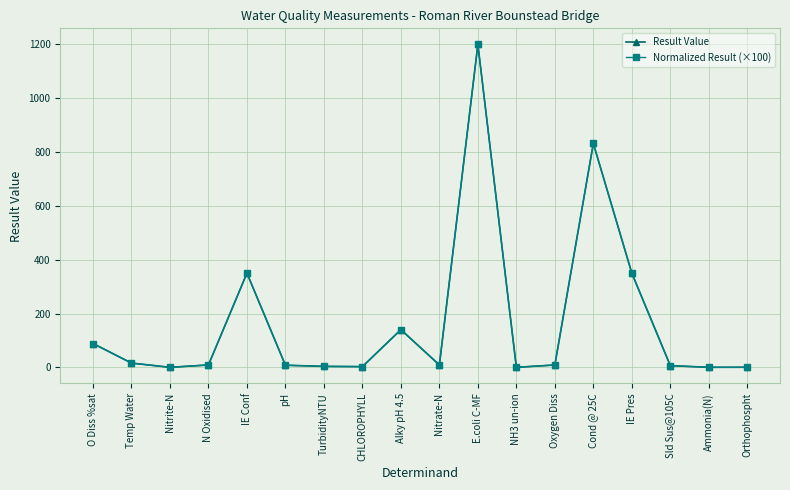

True or false: Normalized Result (×100) has more than 2 interior local peaks.

True